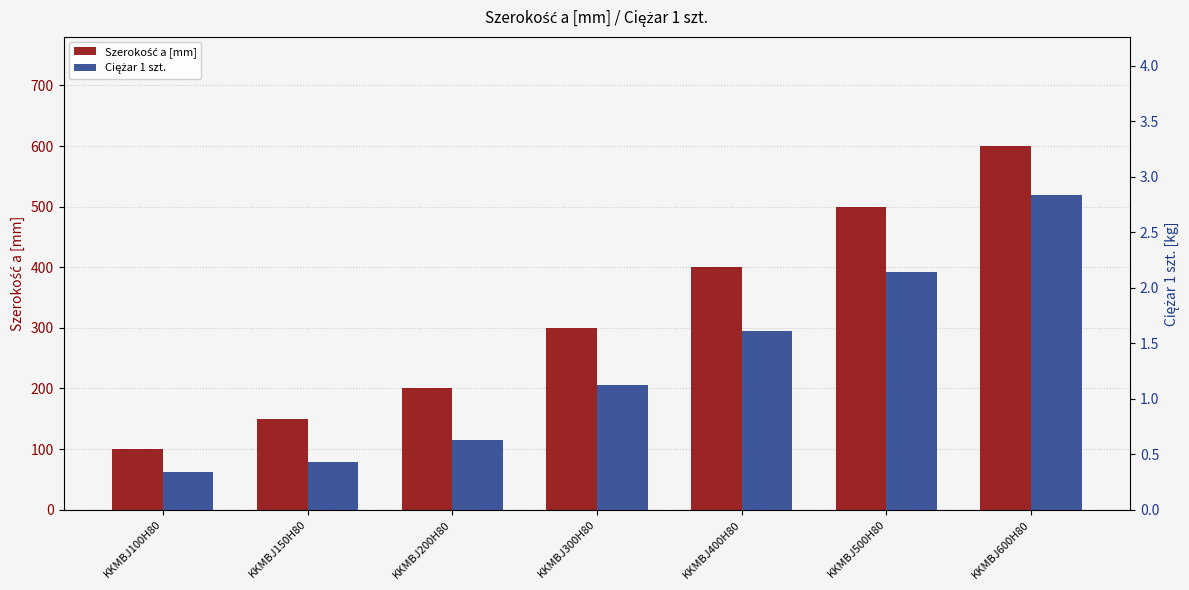

What is the value of the Ciężar 1 szt. bar at the 6th from the left?

2.1